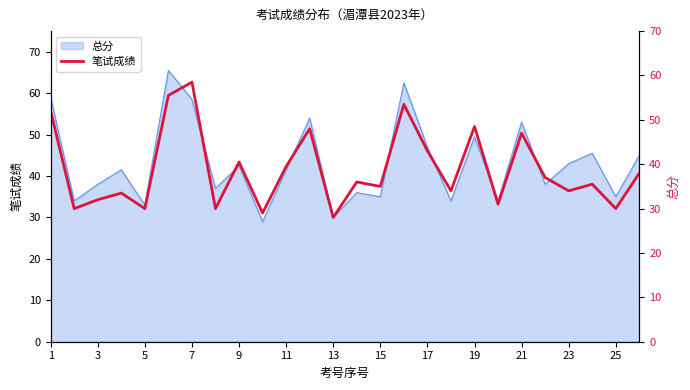

At which category does the data reach its first local peak?

7